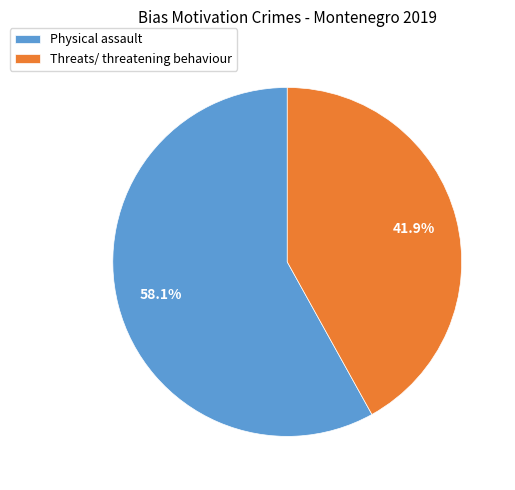

Does any single category account for the majority?

Yes